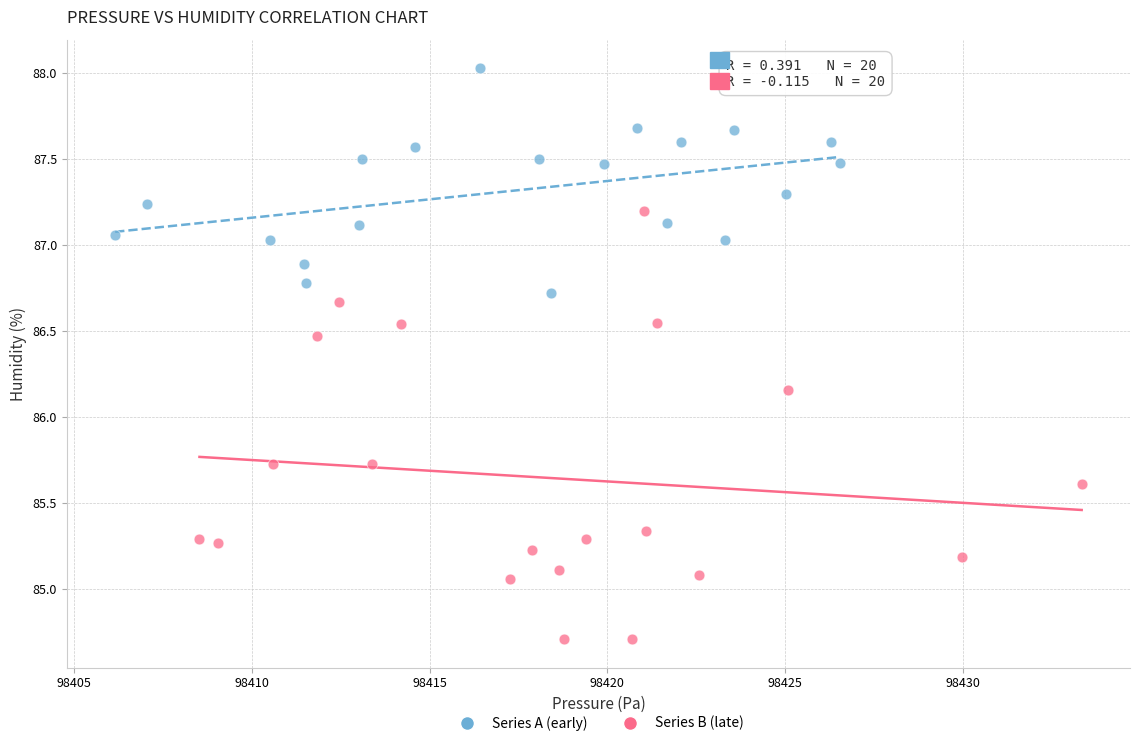

Which series reaches the maximum Y coordinate?

Series A (early)